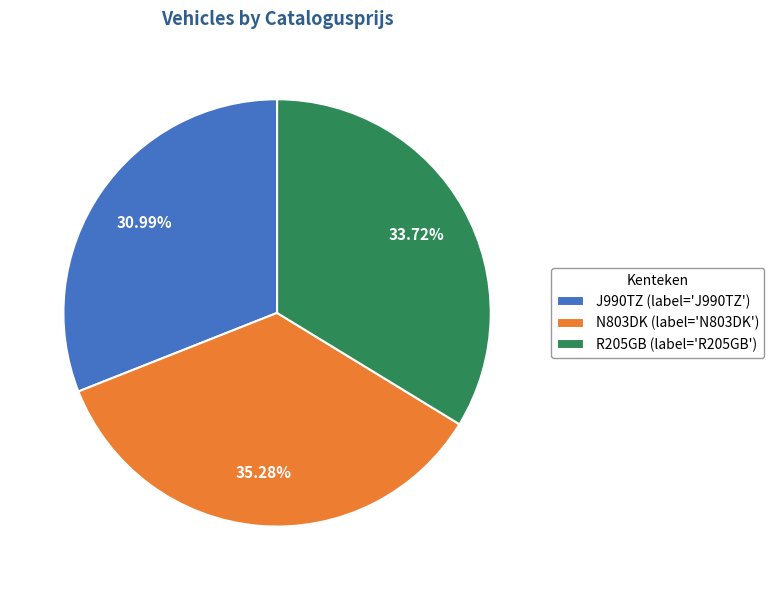

Is J990TZ the majority of the pie?

No